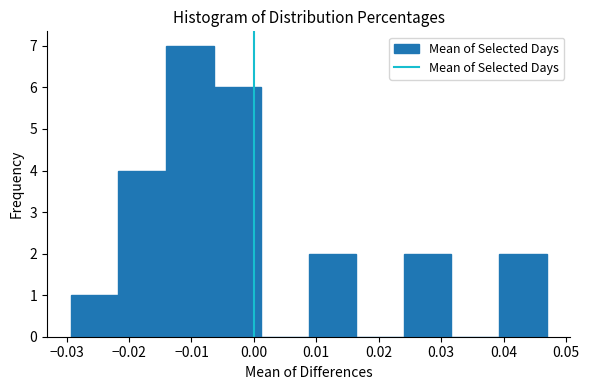

Reading left to right, list every bar in this chart as the range it spans on the x-axis followed by its height. Neither the bar edges nor the heights are printed on the chart, so give them approximately, as read against the axes.

-0.029 to -0.022: 1
-0.022 to -0.014: 4
-0.014 to -0.006: 7
-0.006 to 0.001: 6
0.001 to 0.009: 0
0.009 to 0.016: 2
0.016 to 0.024: 0
0.024 to 0.032: 2
0.032 to 0.039: 0
0.039 to 0.047: 2